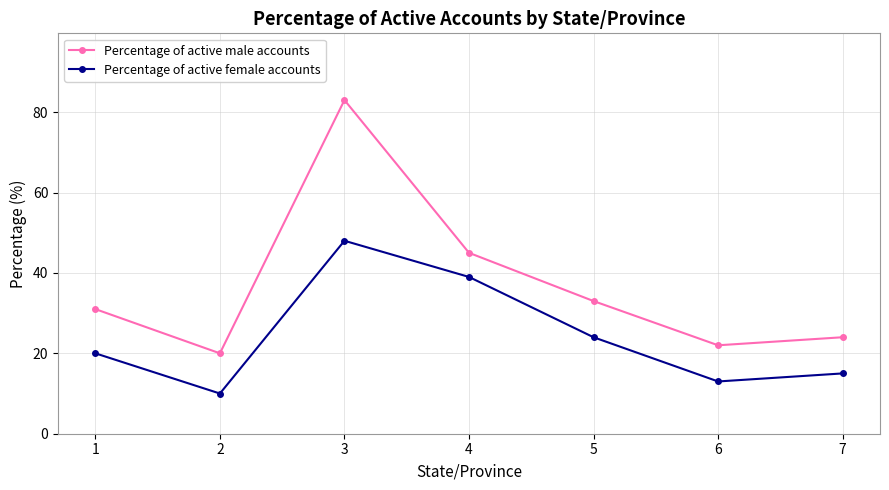

The Percentage of active male accounts series shows 20 at 2. True or false?

True